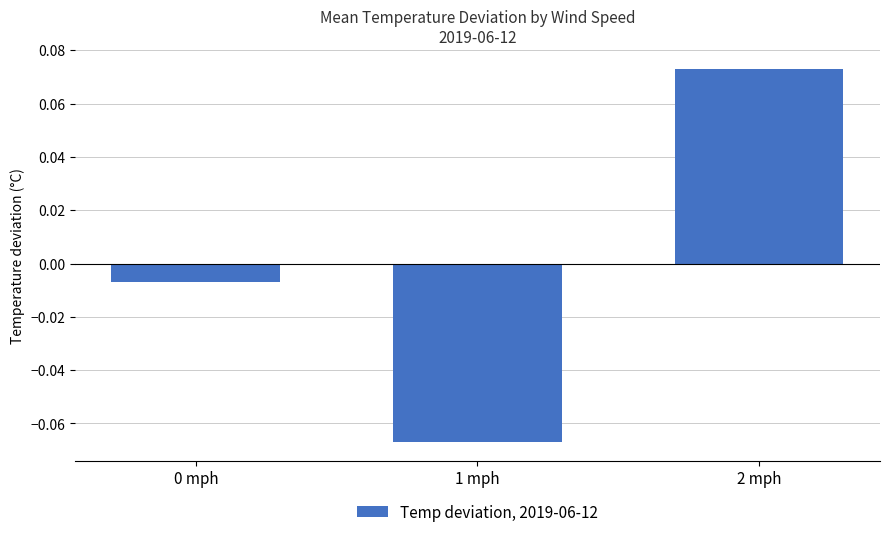

At which label does the data first exceed 0?

2 mph